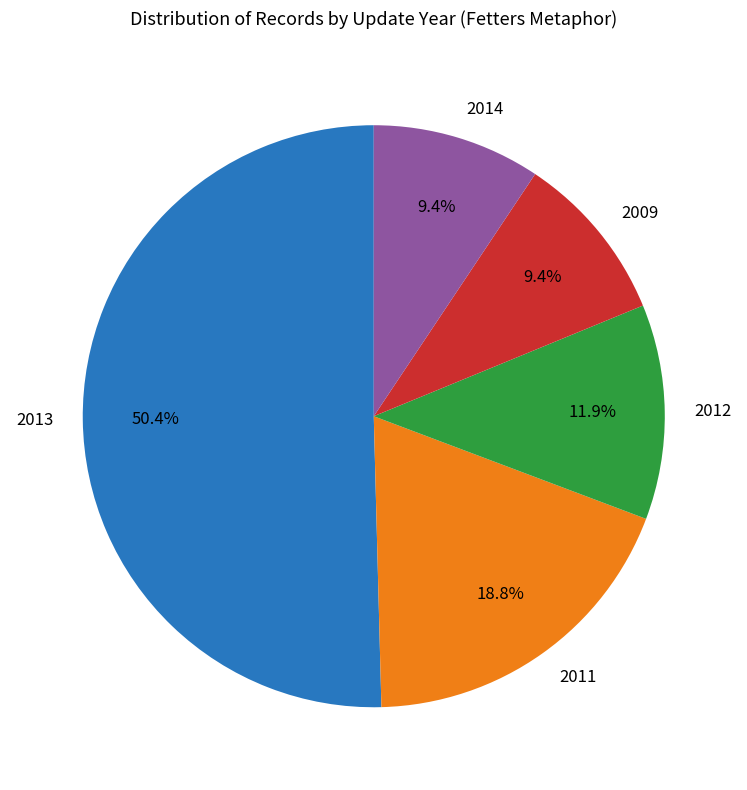

Approximately how many times larger is the value at 2011 compared to 2014?

2.0